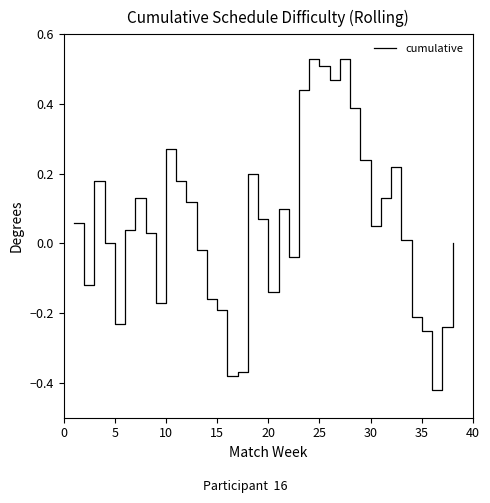

How many lines are shown in the chart?

1